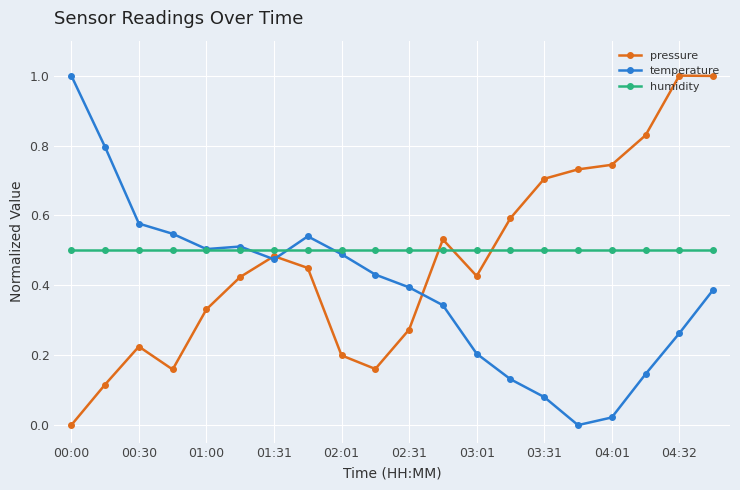

True or false: temperature has more than 0 points higher than both neighbors.

True